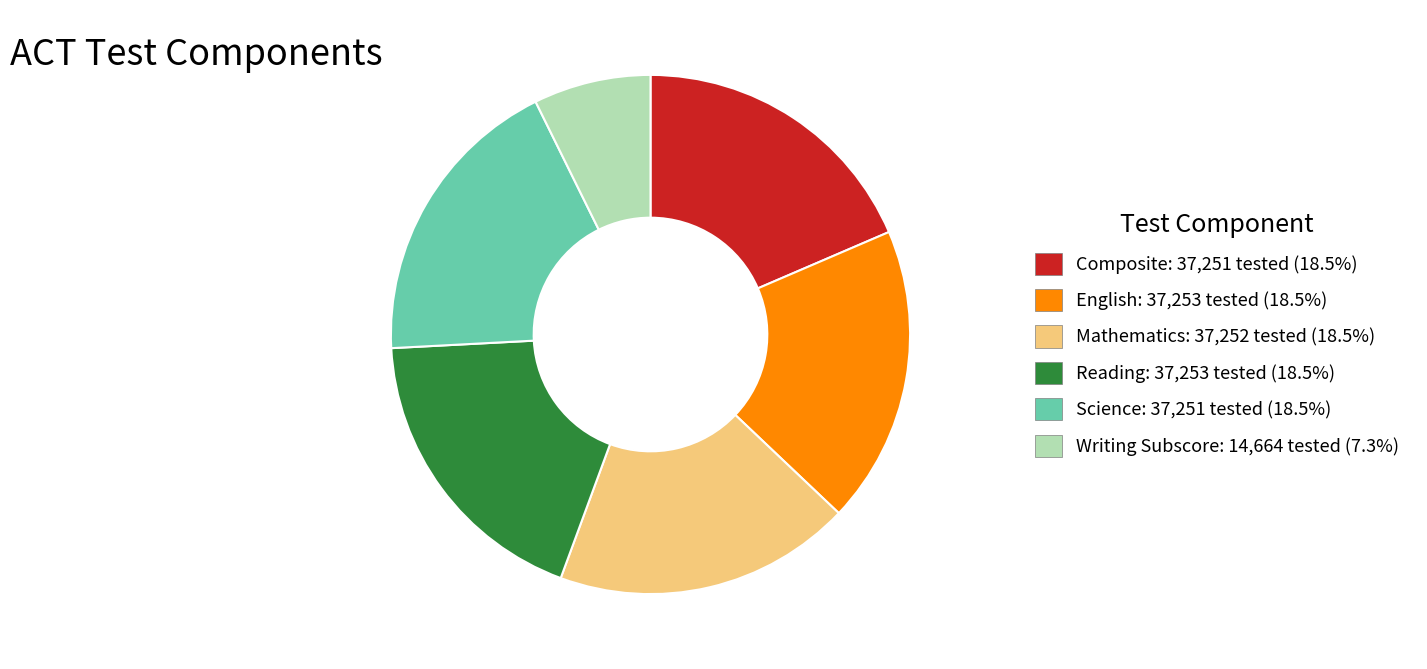

What is the smallest slice in the pie chart?

Writing Subscore